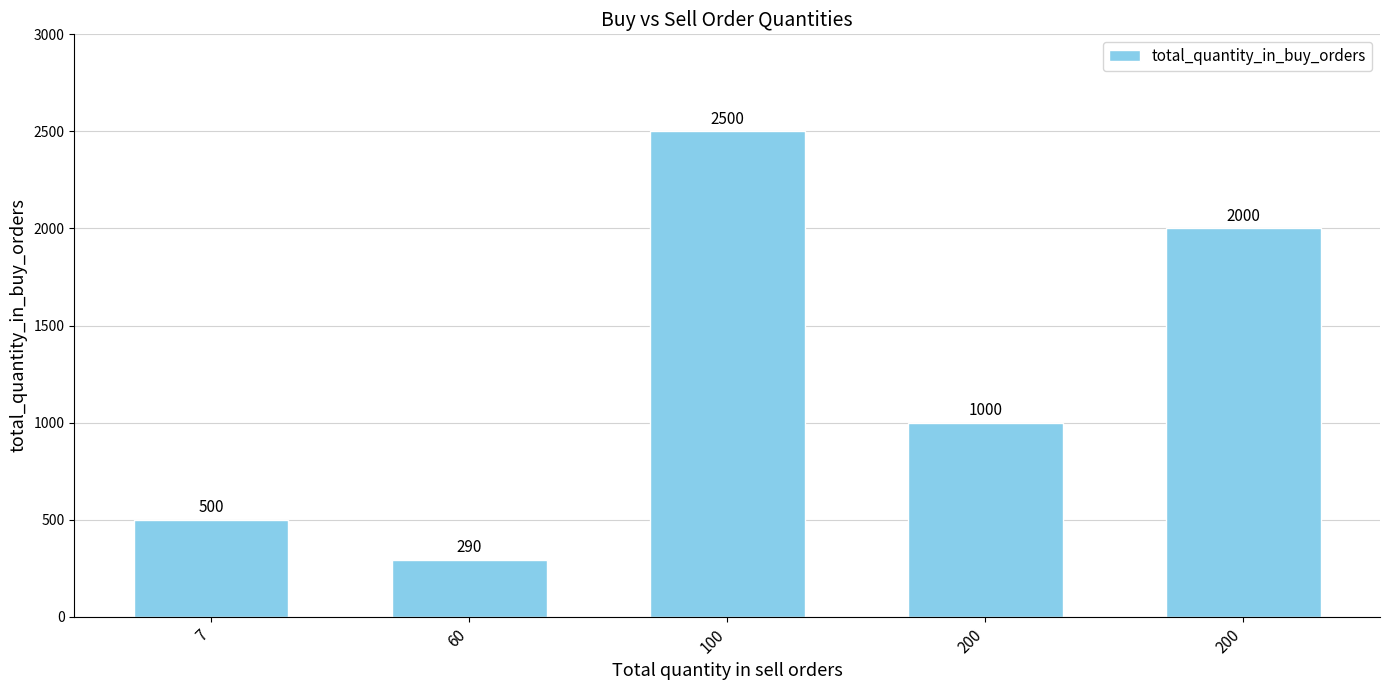

Reading left to right, transcribe all the data shown in this chart.

7=500	60=290	100=2500	200=1000	200=2000